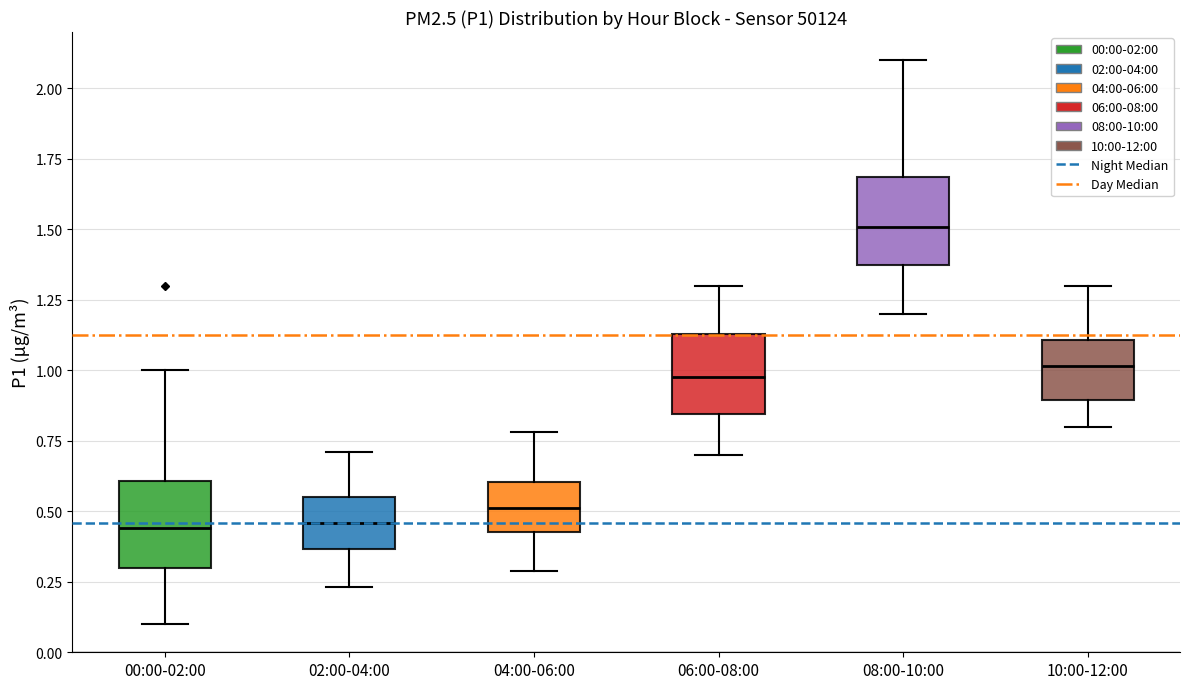

Reading left to right, transcribe this box plot: for each box, give where its median line is, the range the box spans, and where its two whiskers end, as read against the y-axis. The values are not printed on the chart, so give them approximately, as read against the axis.

00:00-02:00: median 0.45, box 0.30 to 0.60, whiskers 0.10 to 1.00
02:00-04:00: median 0.45, box 0.35 to 0.55, whiskers 0.25 to 0.70
04:00-06:00: median 0.50, box 0.45 to 0.60, whiskers 0.30 to 0.80
06:00-08:00: median 1.00, box 0.85 to 1.15, whiskers 0.70 to 1.30
08:00-10:00: median 1.50, box 1.35 to 1.70, whiskers 1.20 to 2.10
10:00-12:00: median 1.00, box 0.90 to 1.10, whiskers 0.80 to 1.30